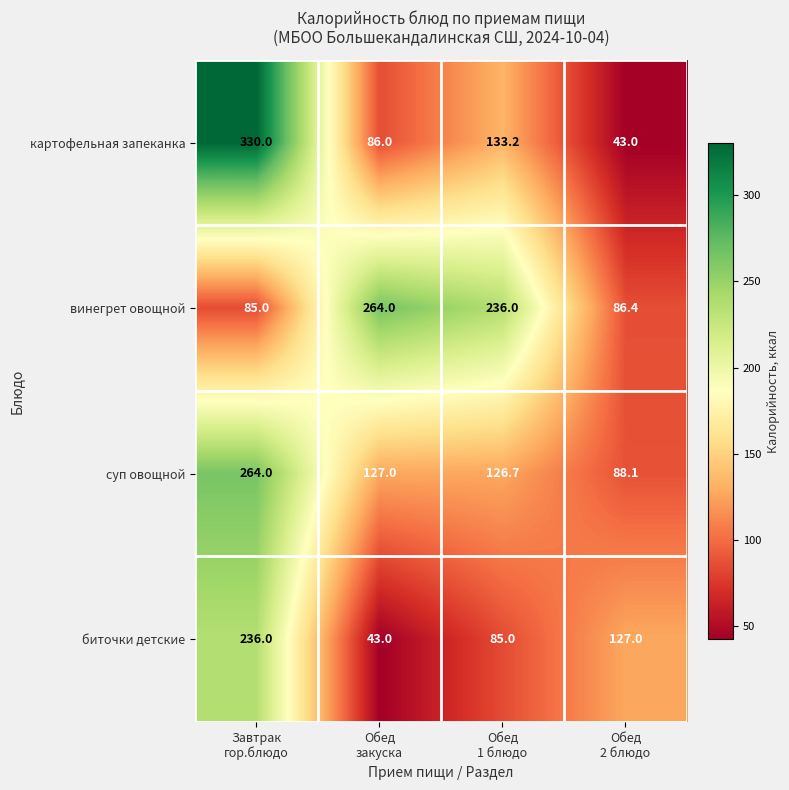

What is the smallest value displayed?

43.0